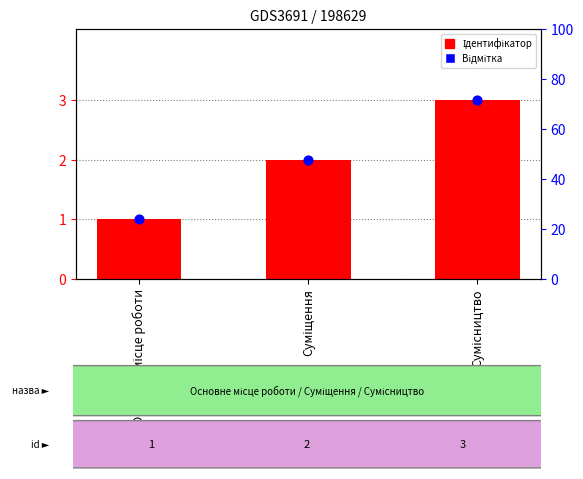

At which category is the sum across all series the highest?

Сумісництво